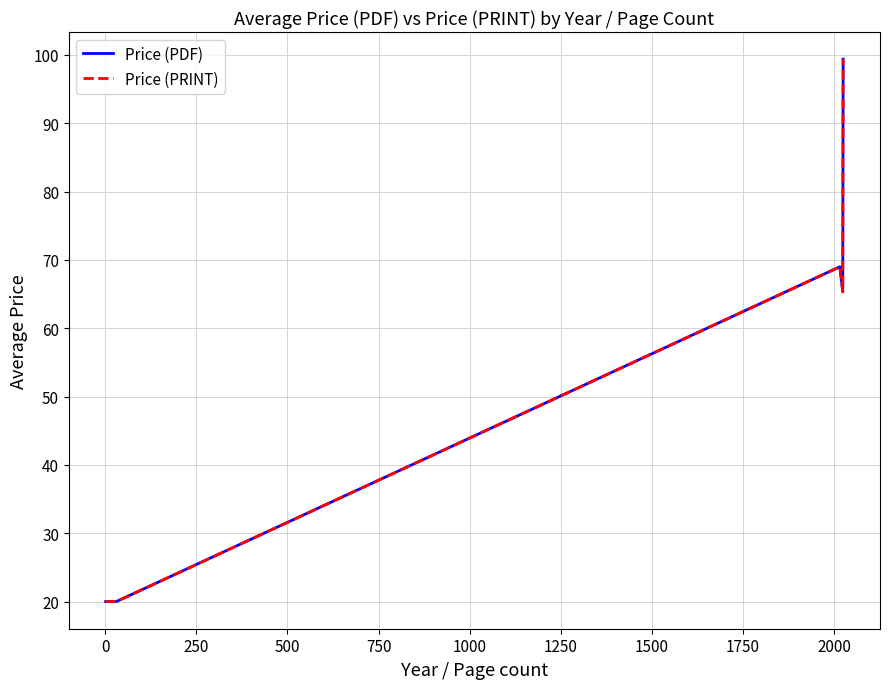

What is the greatest value displayed?

99.4